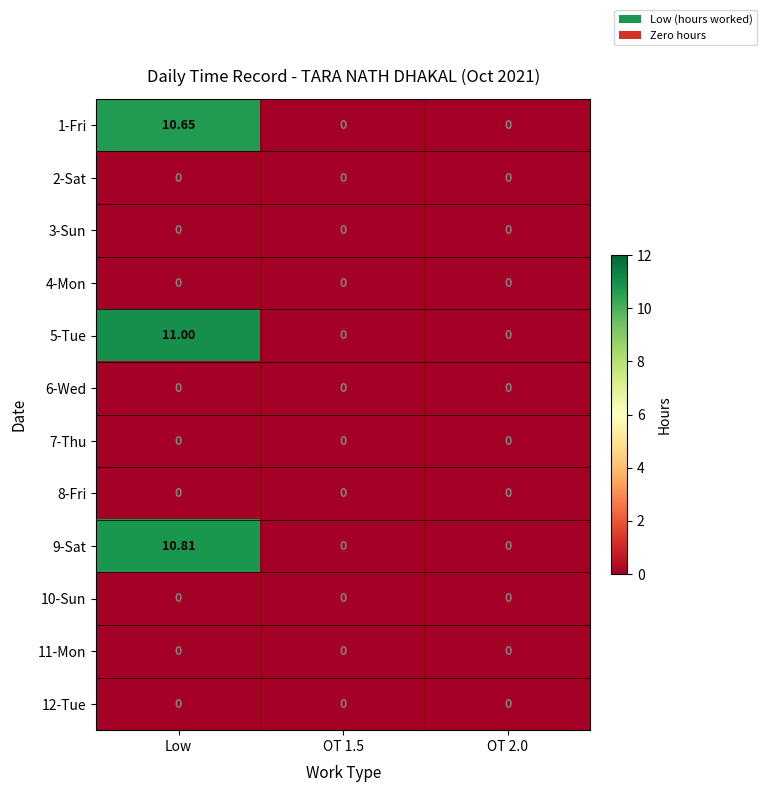

At which category is the sum across all series the highest?

Low